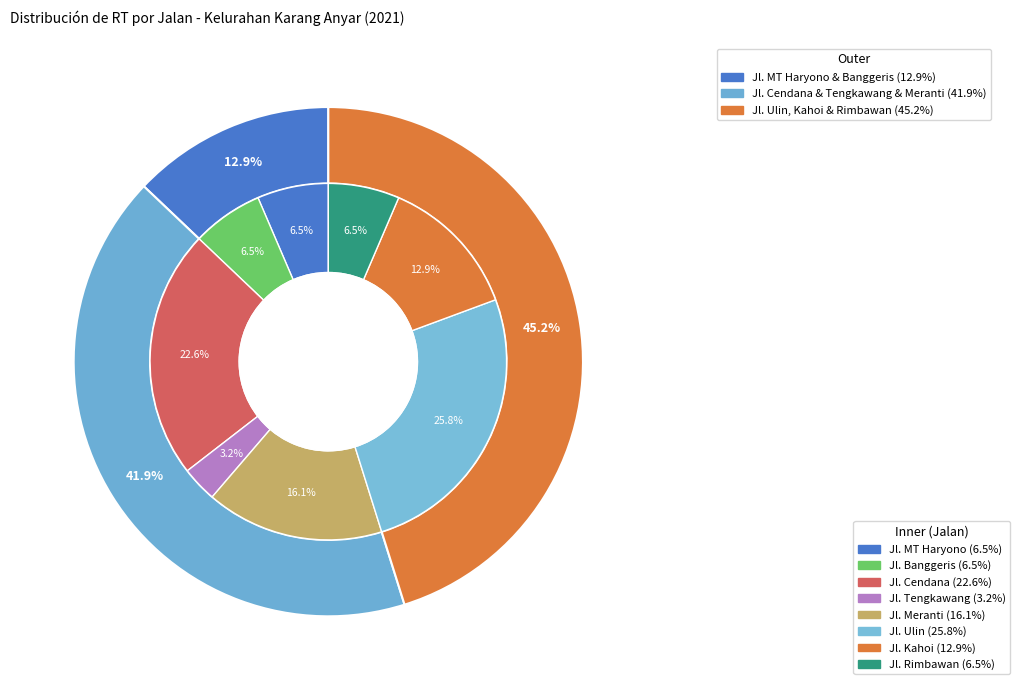

What percentage do Jl. Kahoi and Jl. Rimbawan together represent?

19.4%